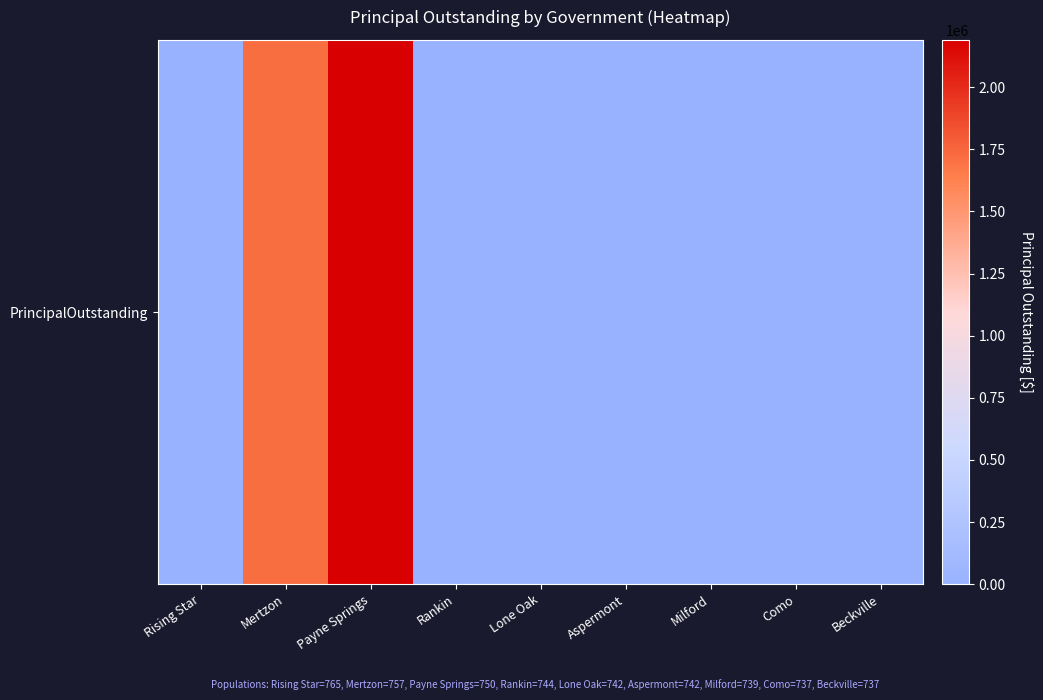

Is it true that the value at Lone Oak is 0.0?

True